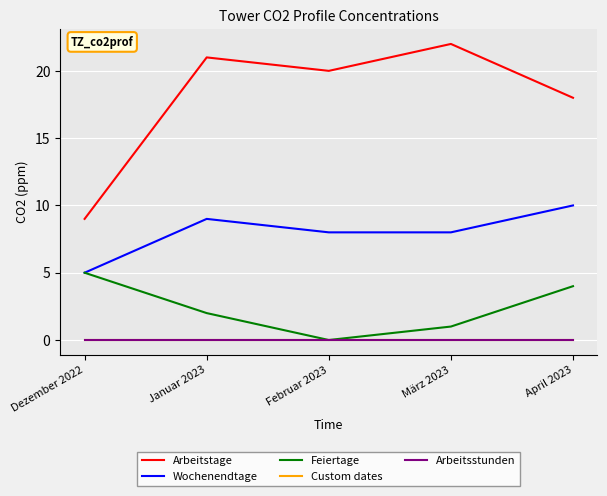

Reading left to right, extract all data points from this chart.

Arbeitstage: Dezember 2022=9	Januar 2023=21	Februar 2023=20	März 2023=22	April 2023=18
Wochenendtage: Dezember 2022=5	Januar 2023=9	Februar 2023=8	März 2023=8	April 2023=10
Feiertage: Dezember 2022=5	Januar 2023=2	Februar 2023=0	März 2023=1	April 2023=4
Custom dates: Dezember 2022=0	Januar 2023=0	Februar 2023=0	März 2023=0	April 2023=0
Arbeitsstunden: Dezember 2022=0	Januar 2023=0	Februar 2023=0	März 2023=0	April 2023=0